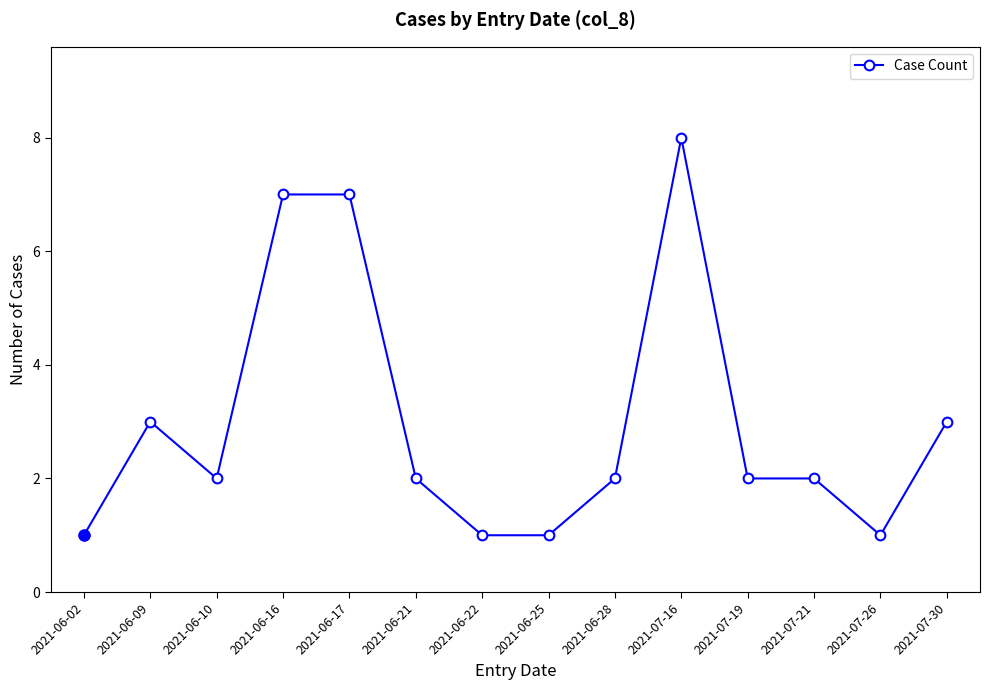

At which category does the chart reach its peak across all series?

2021-07-16